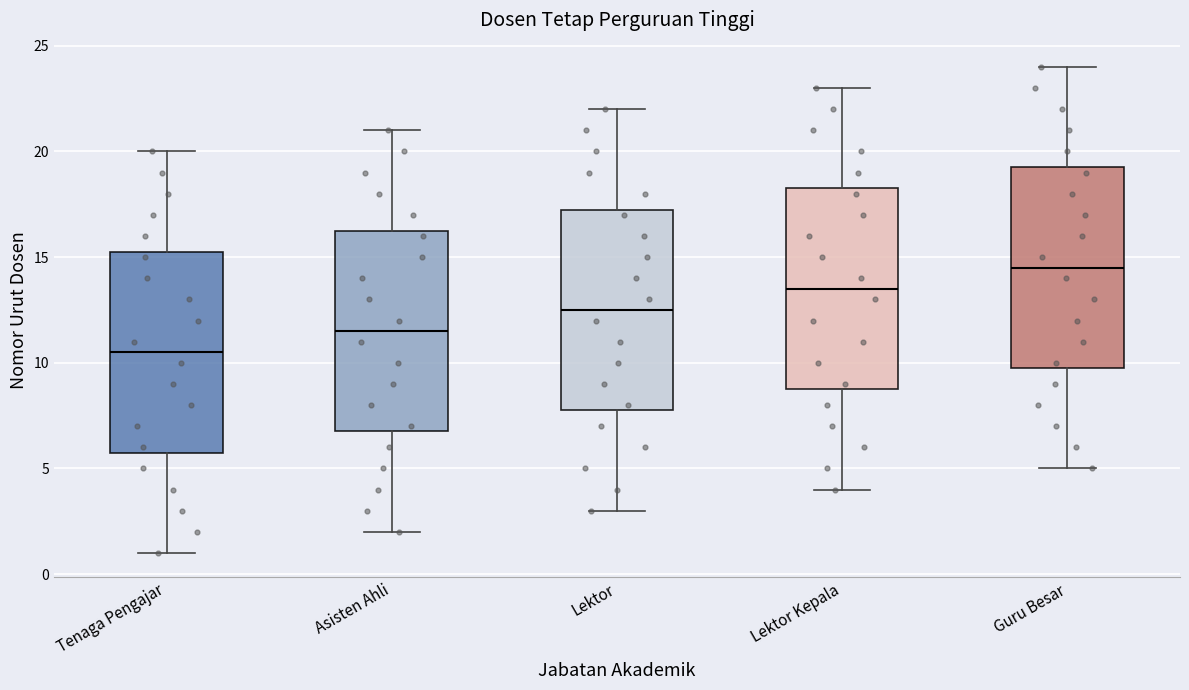

Reading left to right, transcribe this box plot: for each box, give where its median line is, the range the box spans, and where its two whiskers end, as read against the y-axis. The values are not printed on the chart, so give them approximately, as read against the axis.

Tenaga Pengajar: median 10.5, box 6.0 to 15.5, whiskers 1.0 to 20.0
Asisten Ahli: median 11.5, box 7.0 to 16.5, whiskers 2.0 to 21.0
Lektor: median 12.5, box 8.0 to 17.5, whiskers 3.0 to 22.0
Lektor Kepala: median 13.5, box 9.0 to 18.5, whiskers 4.0 to 23.0
Guru Besar: median 14.5, box 10.0 to 19.5, whiskers 5.0 to 24.0